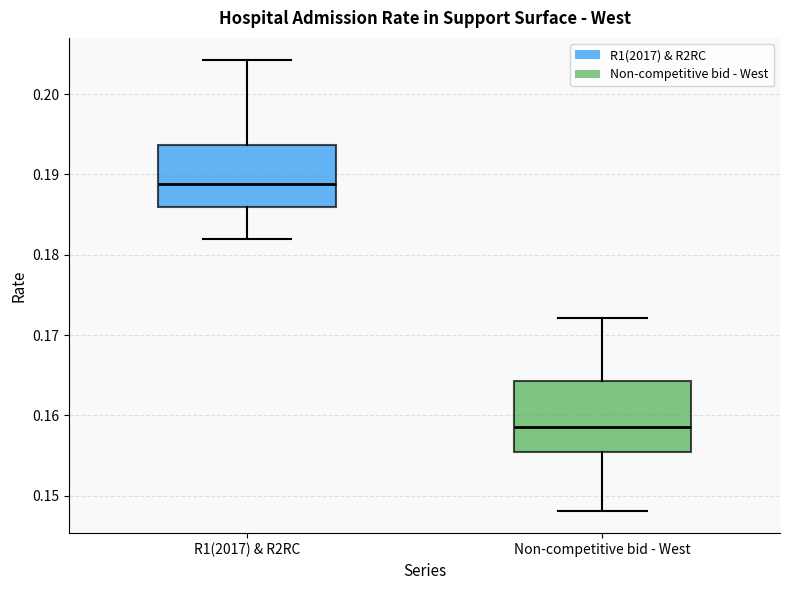

Reading left to right, transcribe this box plot: for each box, give where its median line is, the range the box spans, and where its two whiskers end, as read against the y-axis. The values are not printed on the chart, so give them approximately, as read against the axis.

R1(2017) & R2RC: median 0.189, box 0.186 to 0.194, whiskers 0.182 to 0.204
Non-competitive bid - West: median 0.159, box 0.155 to 0.164, whiskers 0.148 to 0.172